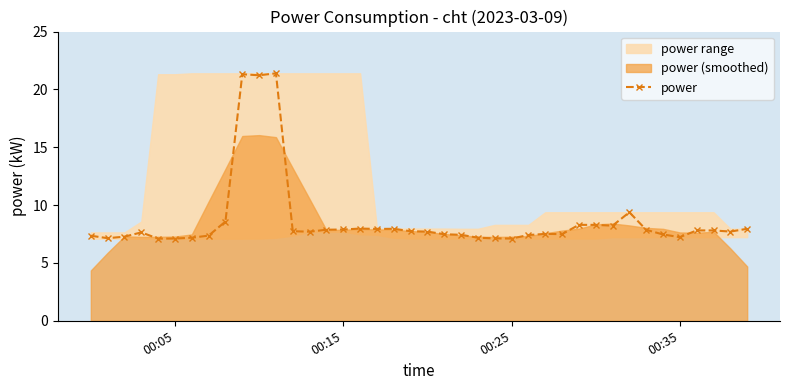

What is the value of the 34th point from the left?

7.9